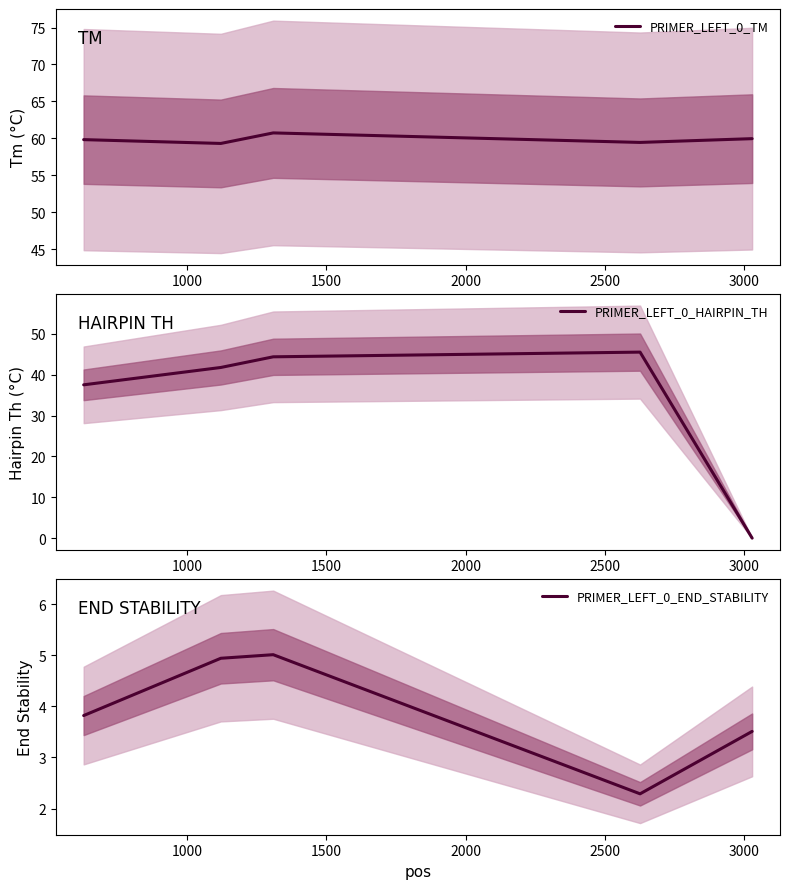

Between 1500 and 2000, which series saw the biggest shift?

PRIMER_LEFT_0_END_STABILITY